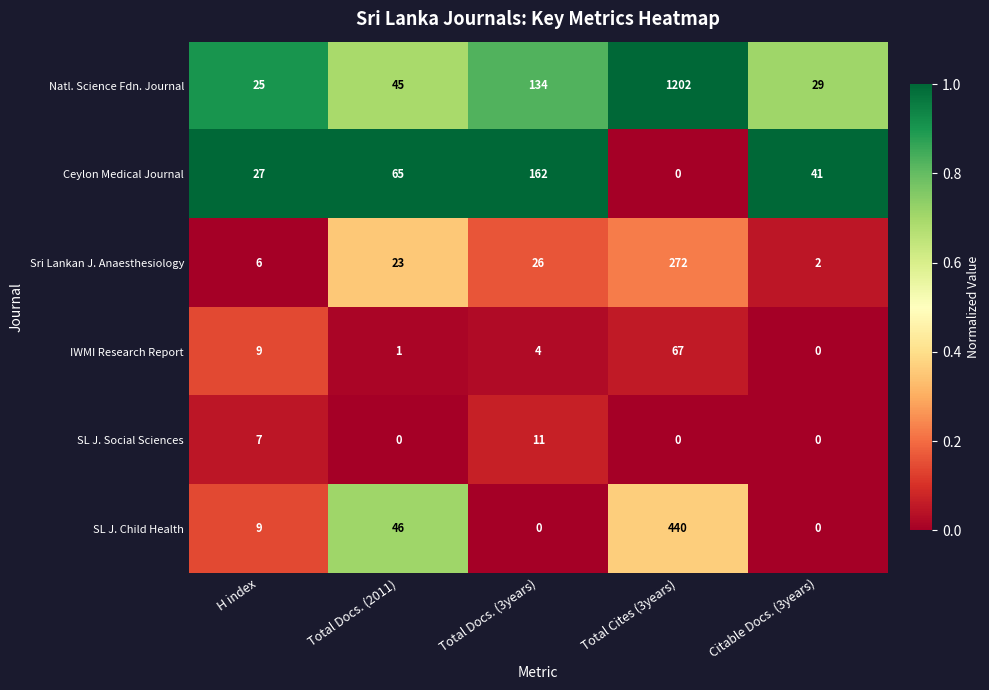

How many SL J. Social Sciences values are between 0 and 7?

4